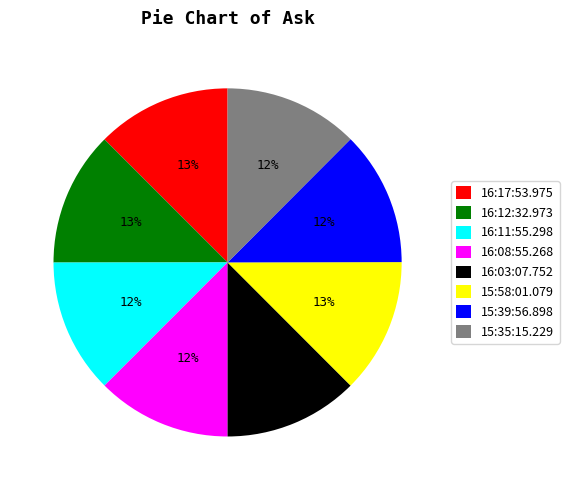

True or false: 15:39:56.898 accounts for 12% of the total.

True